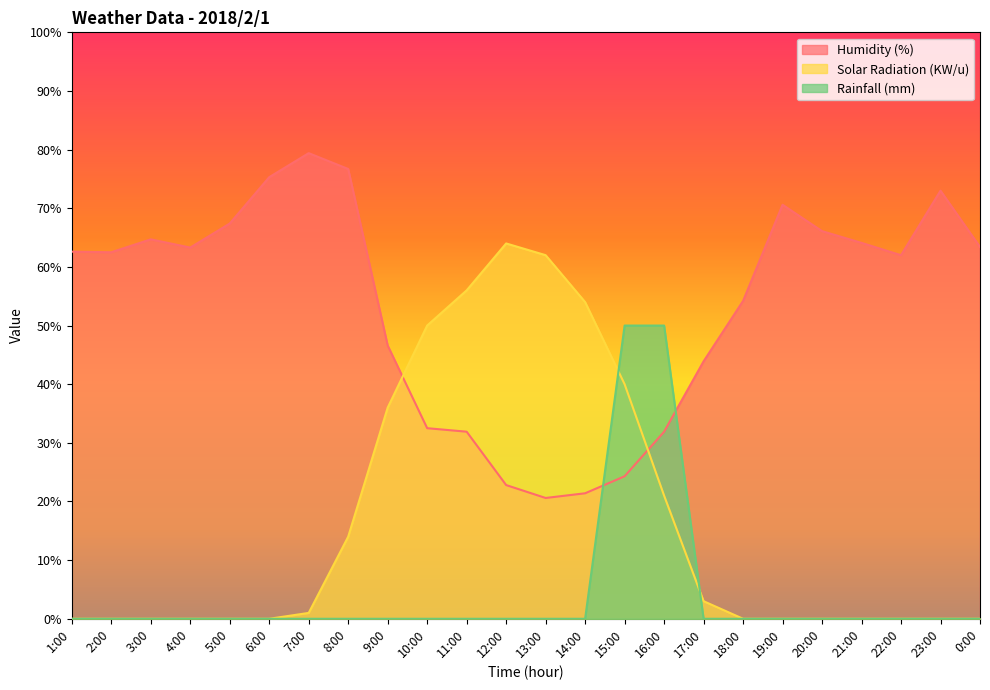

How many distinct data groups are displayed?

3